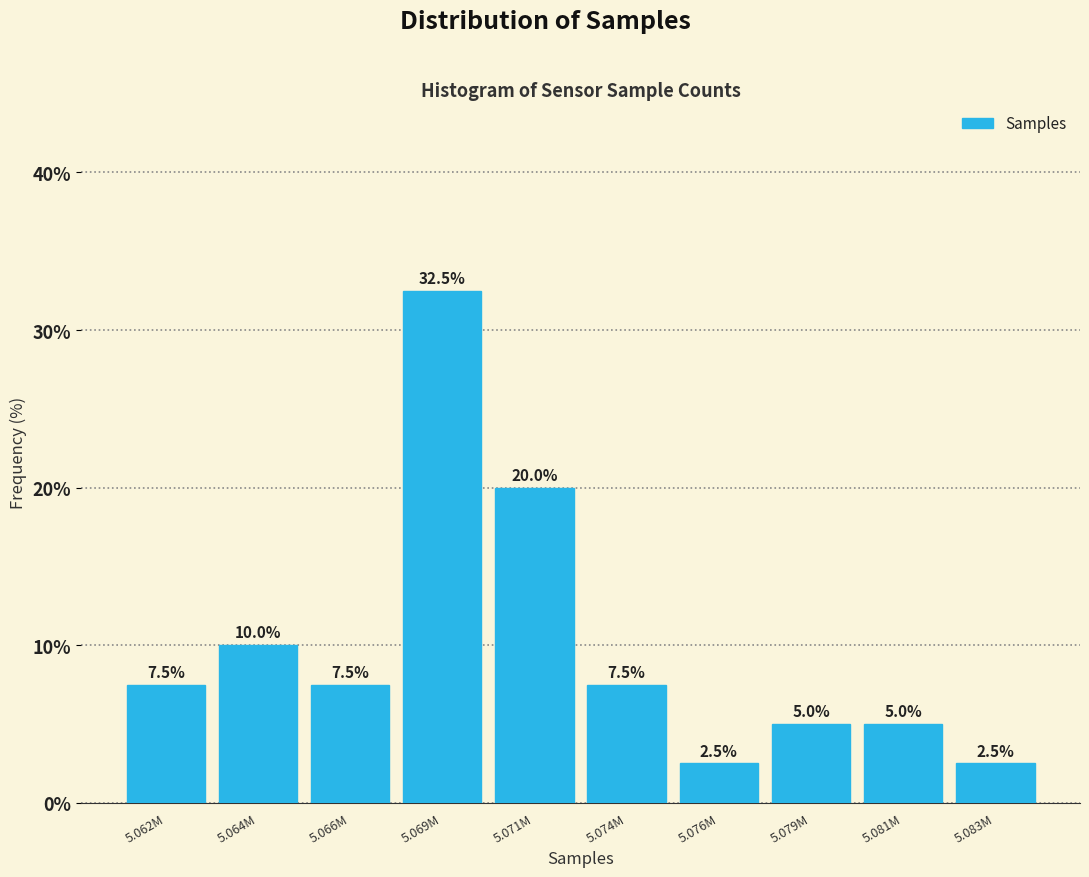

Reading right to left, list all the values displayed in this chart.

2.5	5.0	5.0	2.5	7.5	20.0	32.5	7.5	10.0	7.5